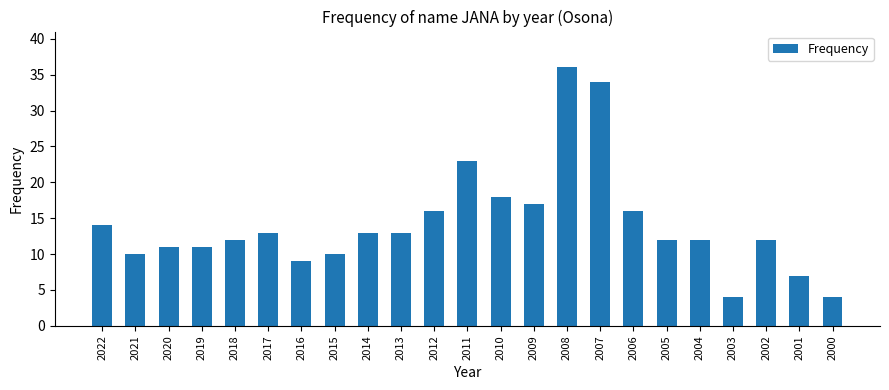

Count the number of categories in the chart.

23